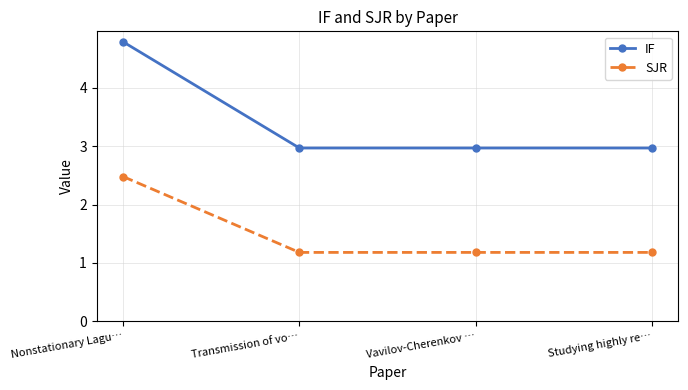

How many data points does each series have?

4